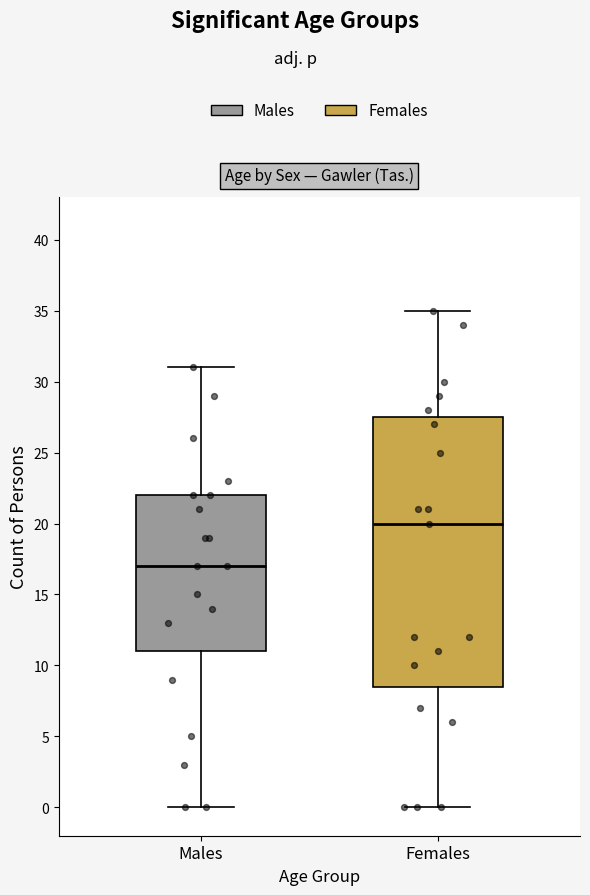

Which box is the tallest, from its lower edge to its upper edge?

Females